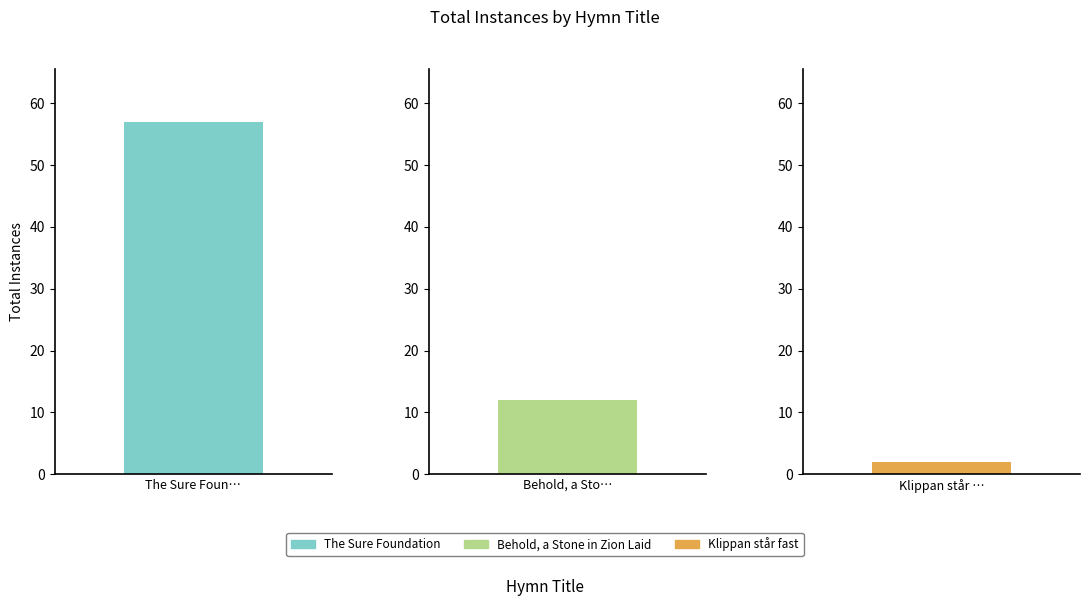

How many values exceed 12?

1